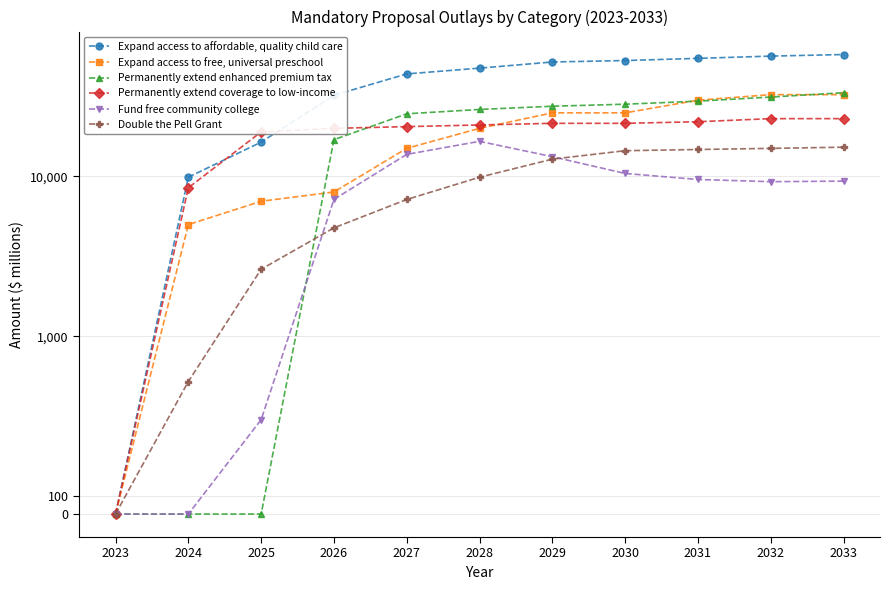

True or false: Permanently extend enhanced premium tax and Expand access to free, universal preschool intersect in this chart.

True